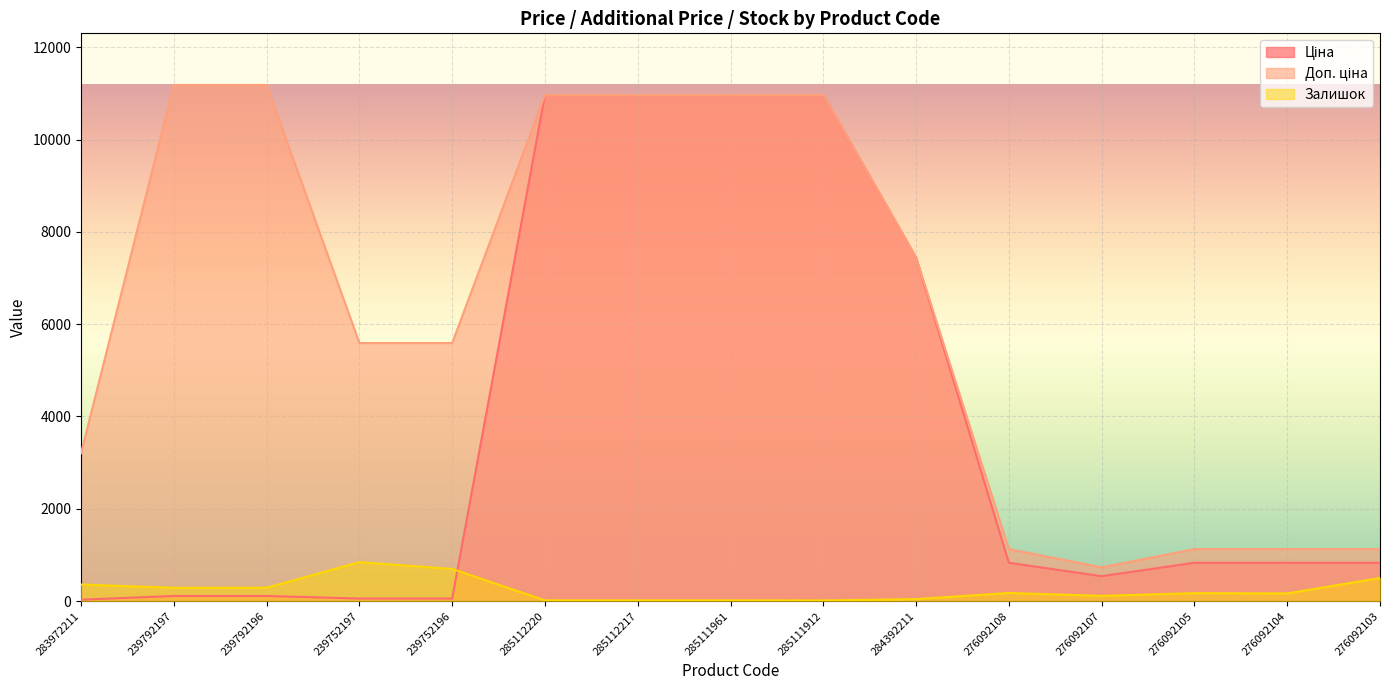

How many lines are shown in the chart?

3